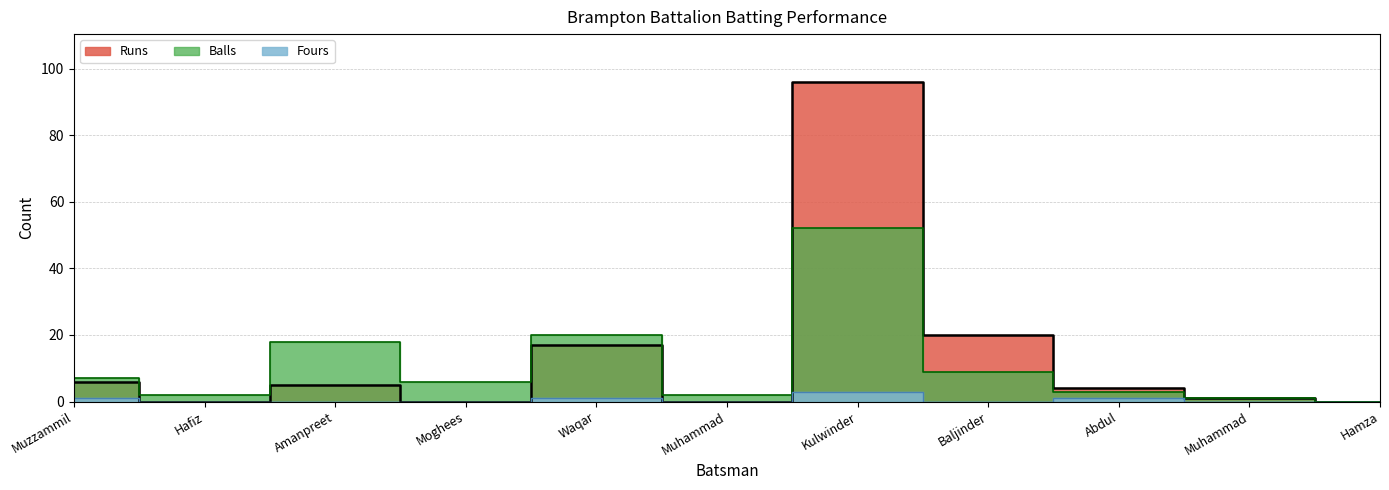

True or false: Balls and Fours cross at least once.

False